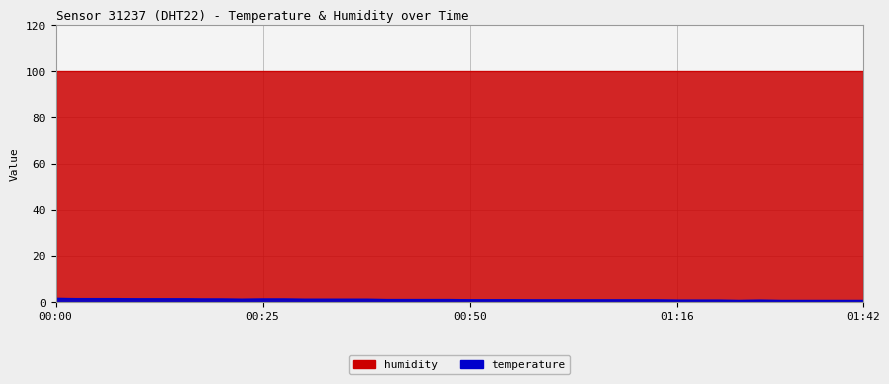

What is the sum of all values?

46.6